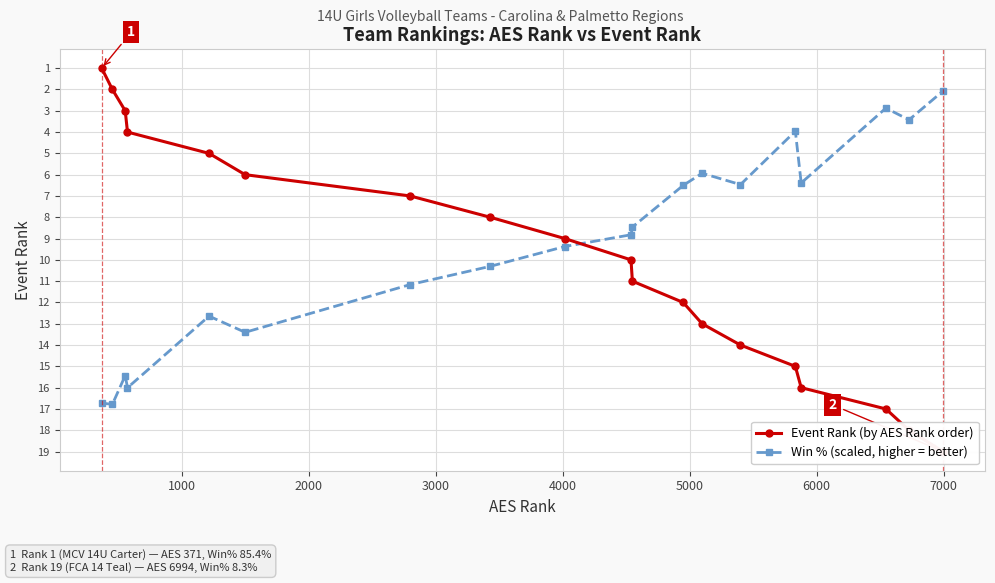

List the series in order of their peak value, lowest first.

Win % (scaled, higher = better), Event Rank (by AES Rank order)